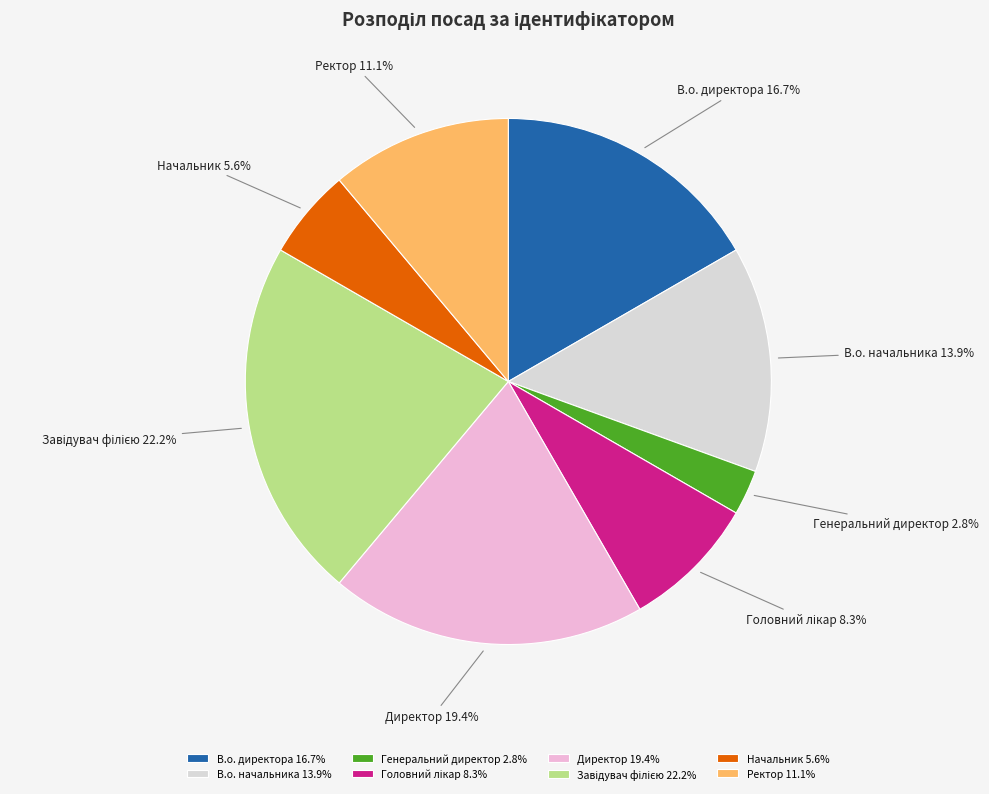

Count the number of slices in the pie.

8